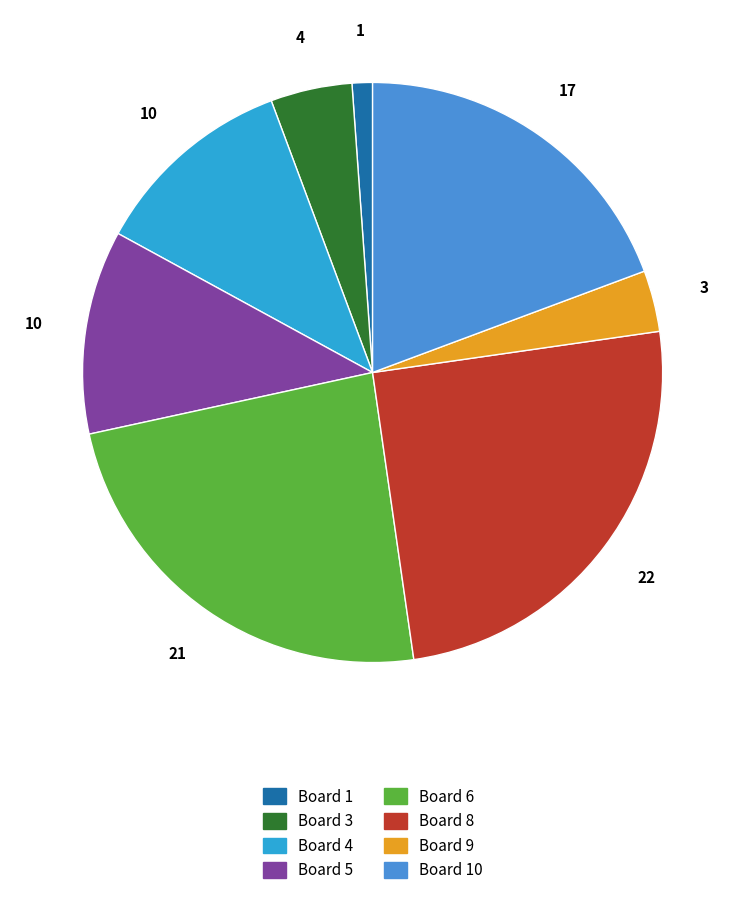

Does any single category account for the majority?

No